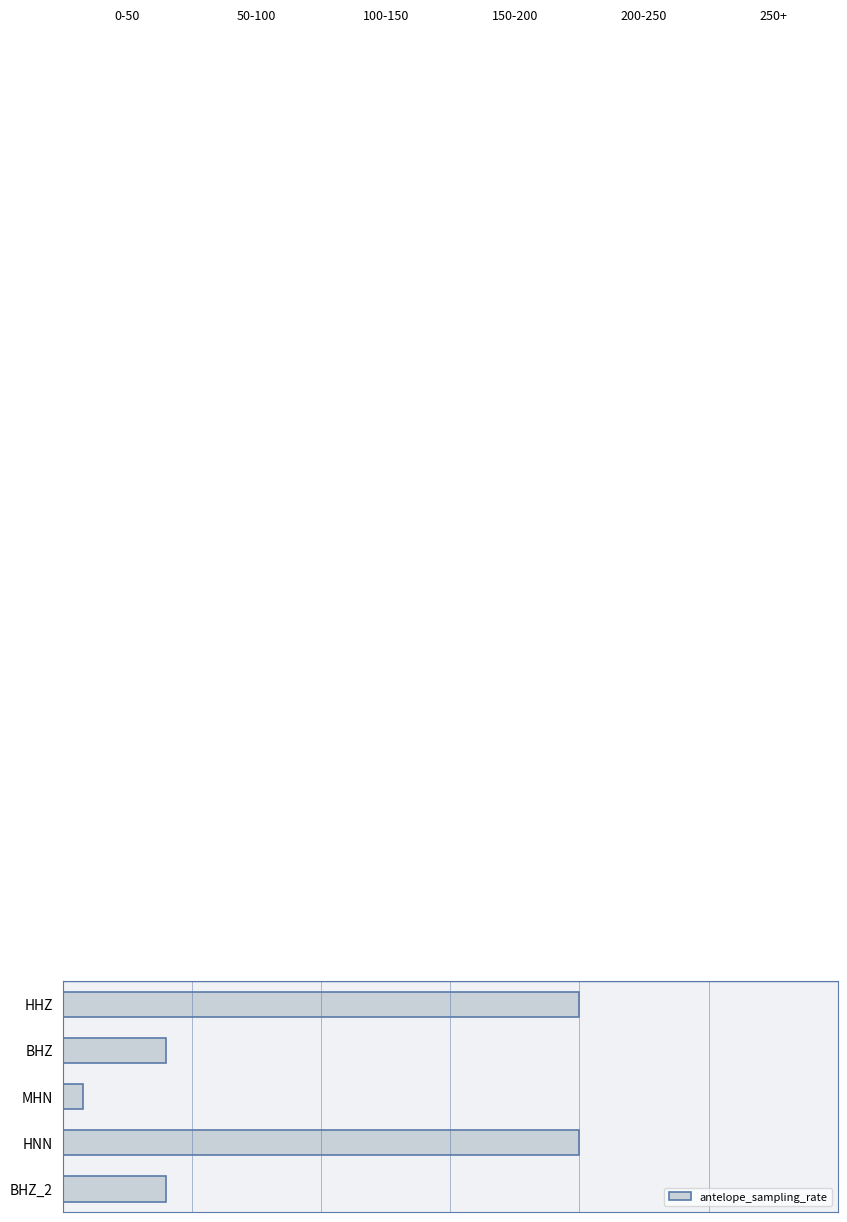

What is the minimum value shown in the chart?

8